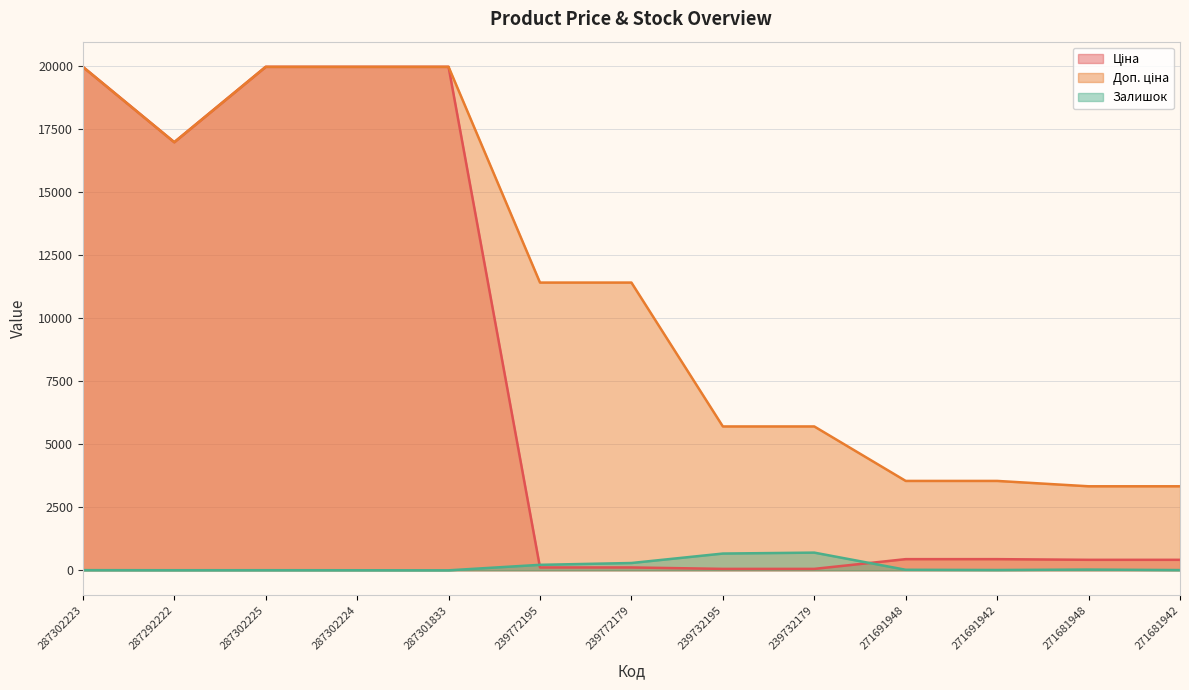

Between 271691942 and 271681948, which series saw the biggest shift?

Доп. ціна